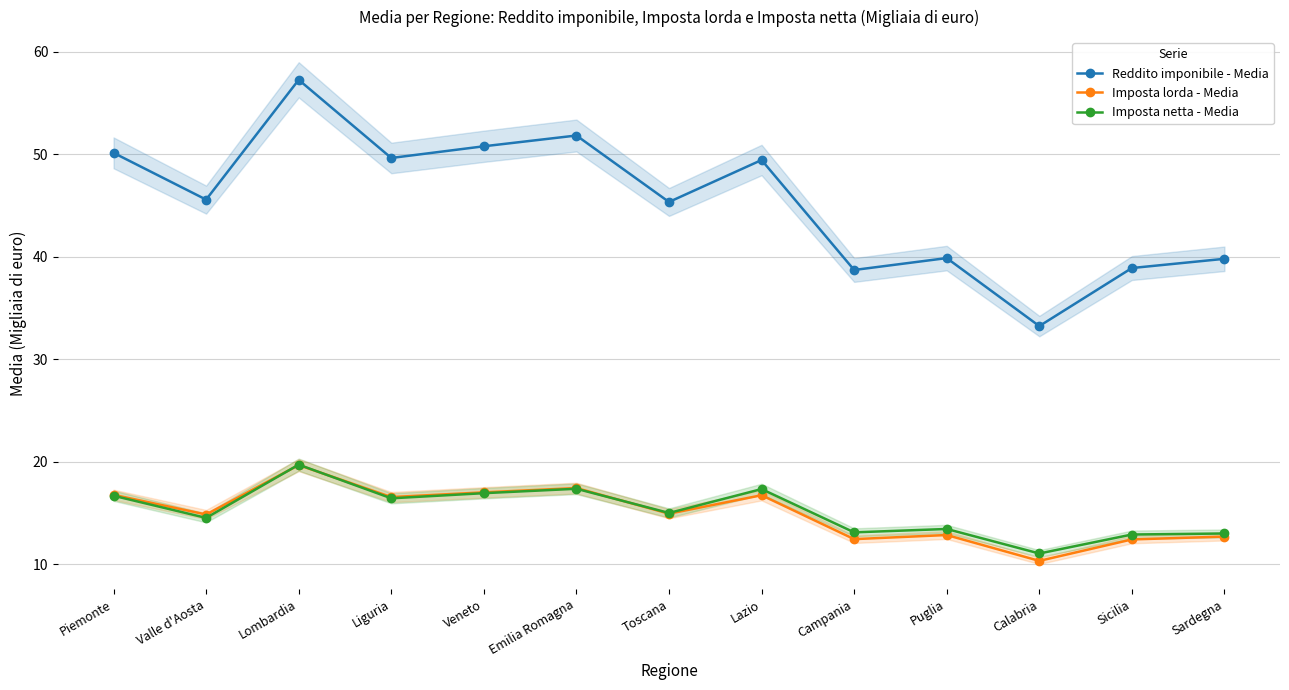

Which series has the largest total across all categories?

Reddito imponibile - Media